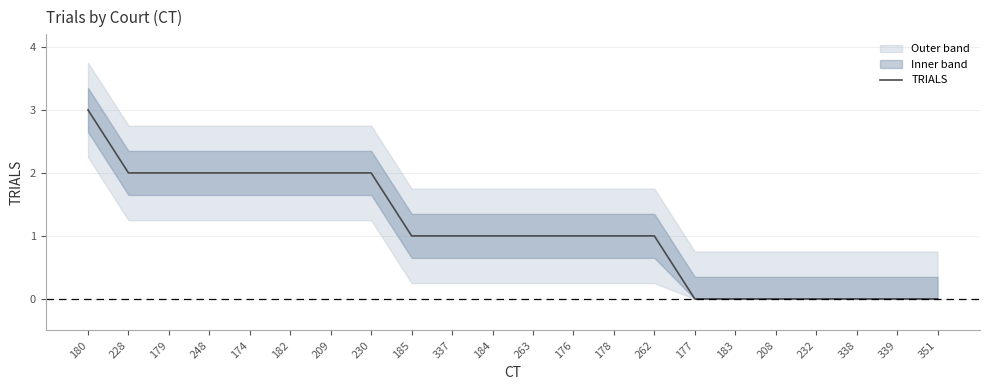

What is the change in value from 248 to 351?

-2